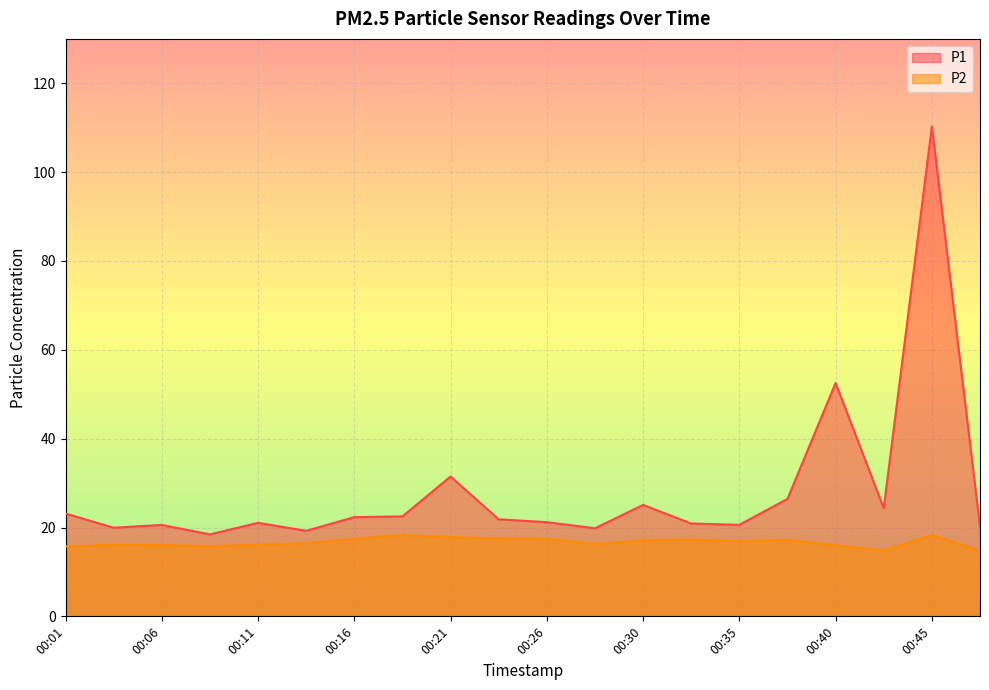

How many lines are shown in the chart?

2